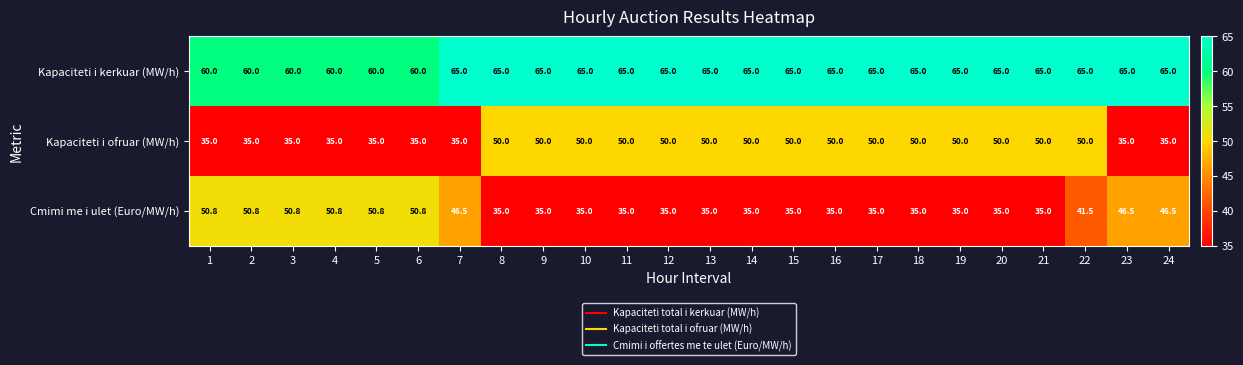

Which series has the widest spread of values?

Cmimi me i ulet (Euro/MW/h)